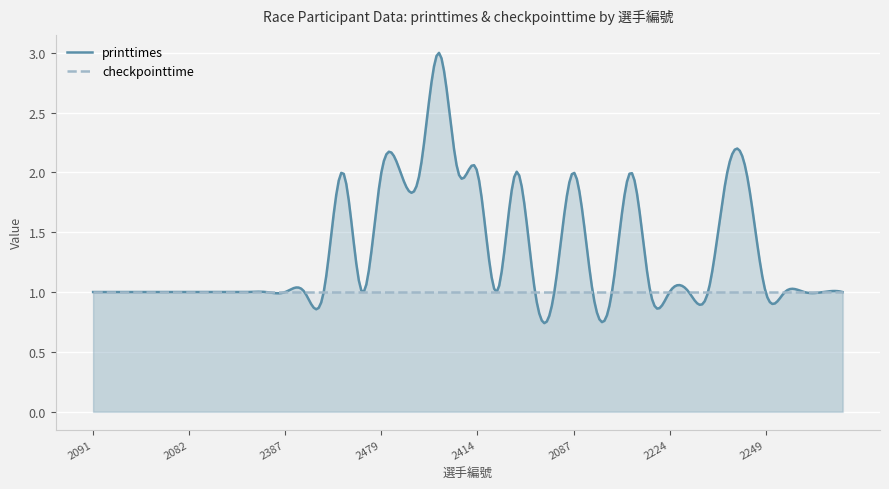

At how many categories does at least one series exceed 1?

12